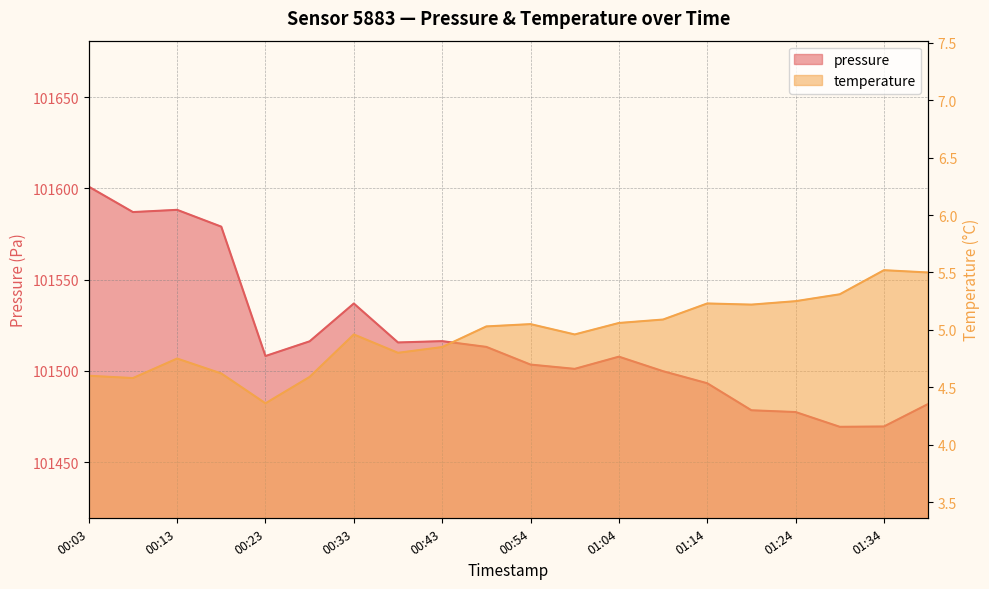

What is the label of the 14th point from the right?

00:33